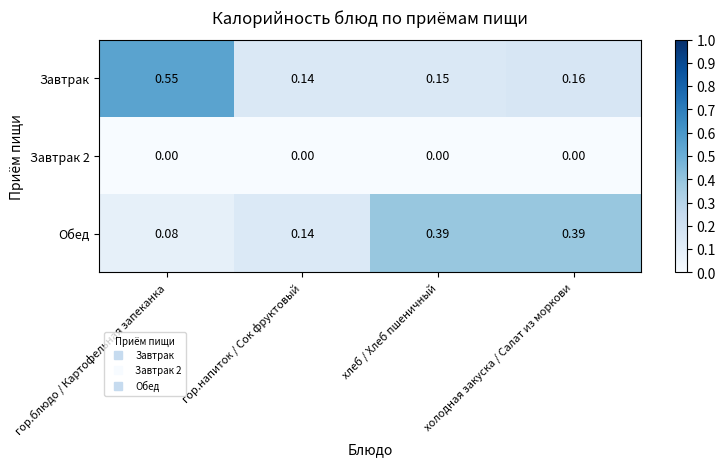

Which series has the largest range (max minus min)?

Завтрак